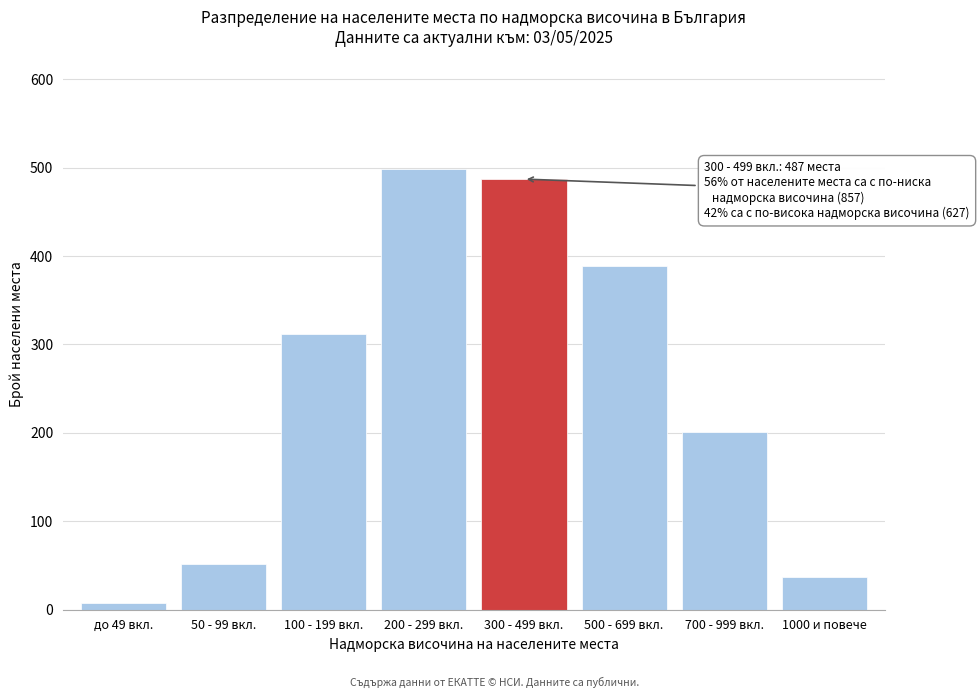

Reading left to right, transcribe all the data shown in this chart.

8	52	312	498	487	389	201	37